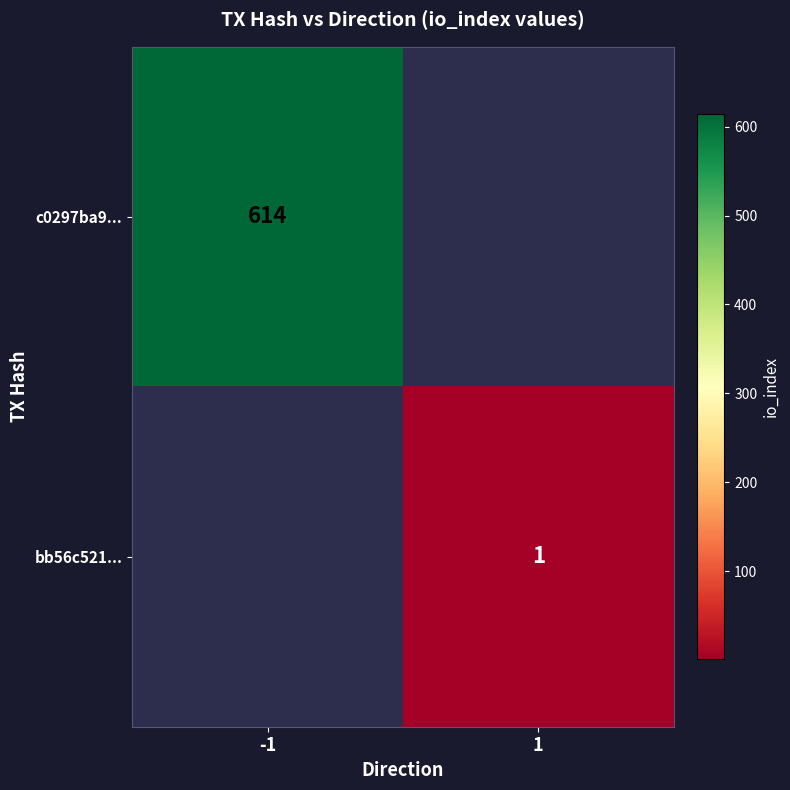

Count the number of data series in this chart.

2